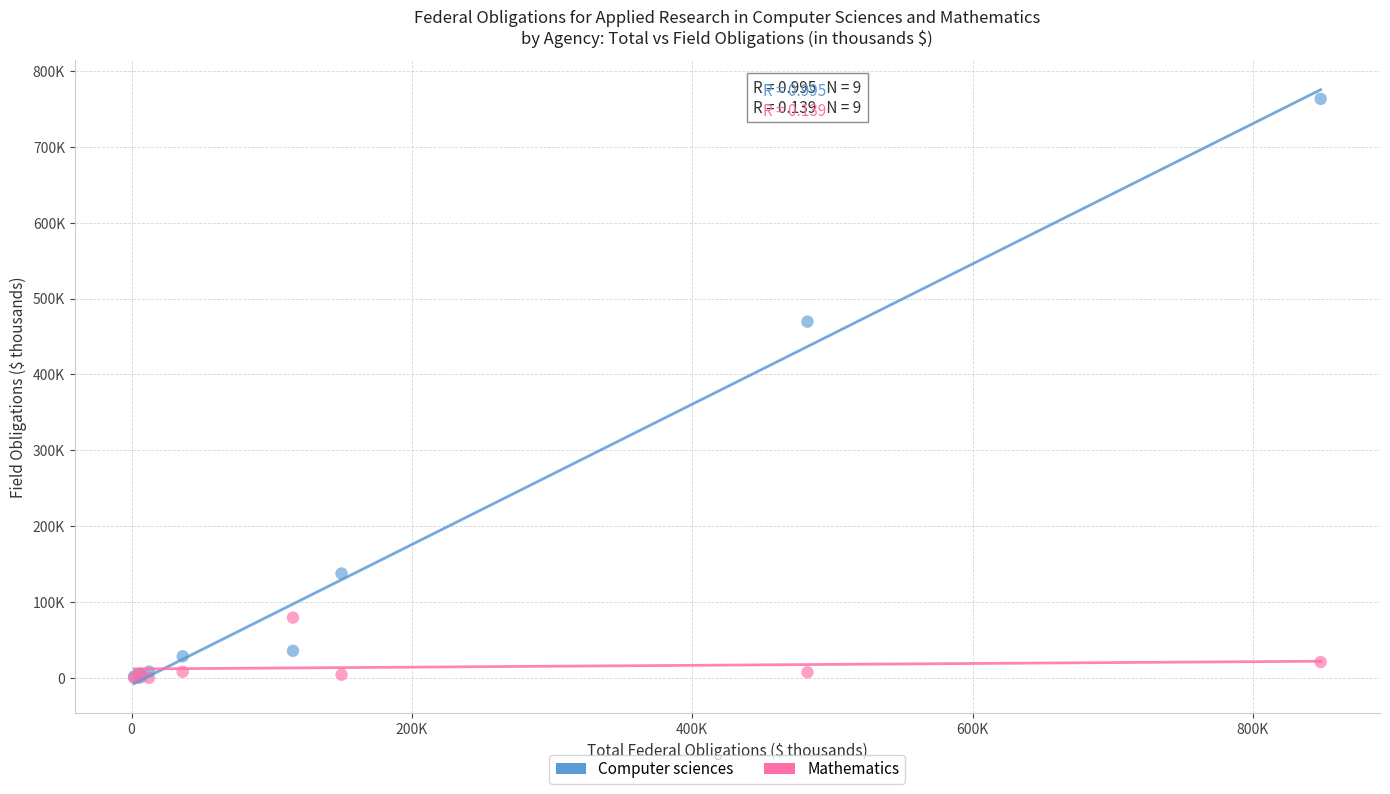

Which series has the widest spread of Y values?

Computer sciences